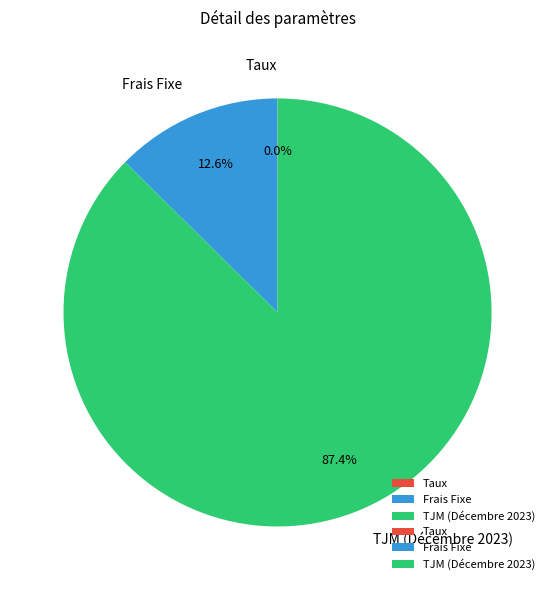

What portion of the pie excludes Frais Fixe?

87.4%